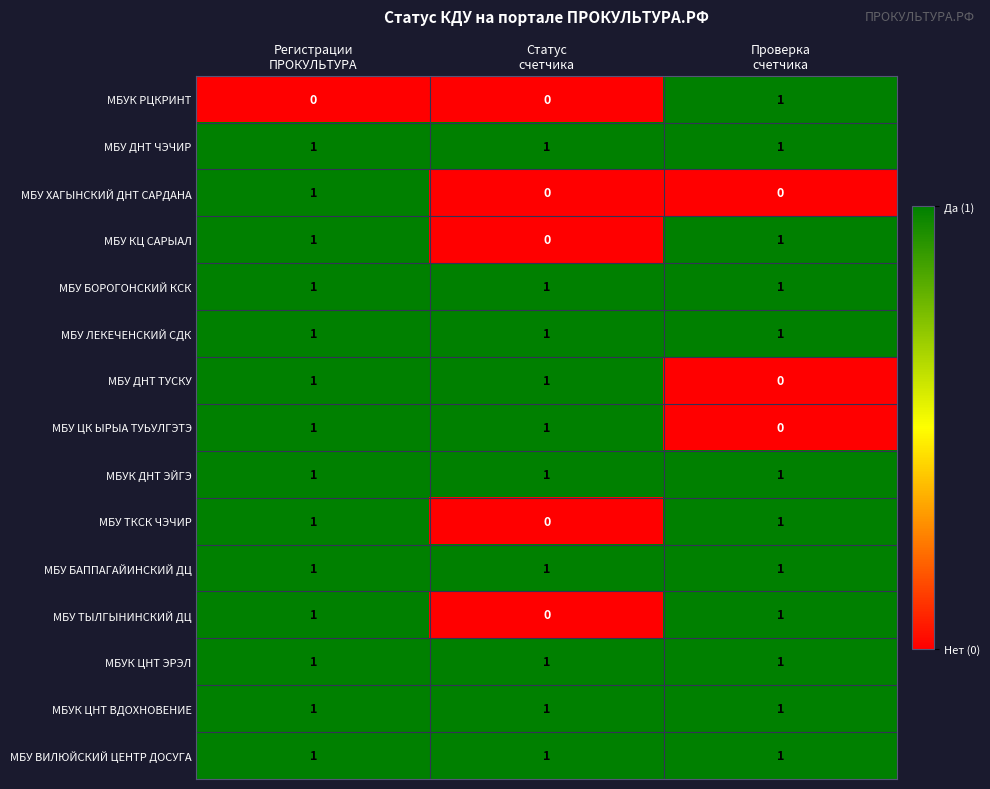

What is the sum of all МБУК ДНТ ЭЙГЭ values?

3